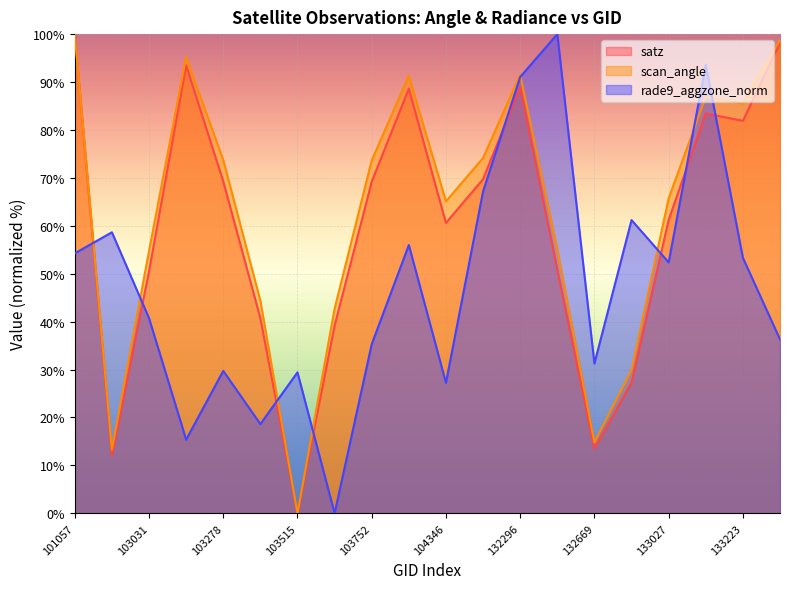

True or false: satz and scan_angle intersect in this chart.

False